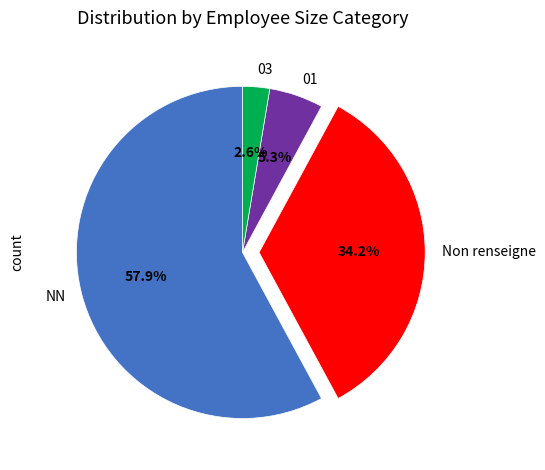

Is there any slice that represents more than half of the pie?

Yes